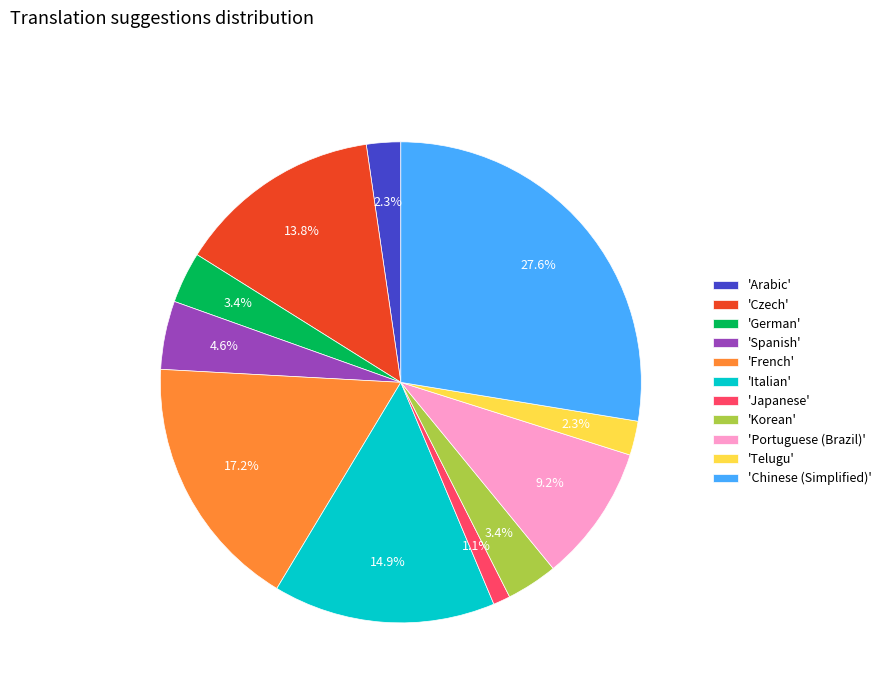

Approximately how many times larger is the value at 'Portuguese (Brazil)' compared to 'French'?

0.5